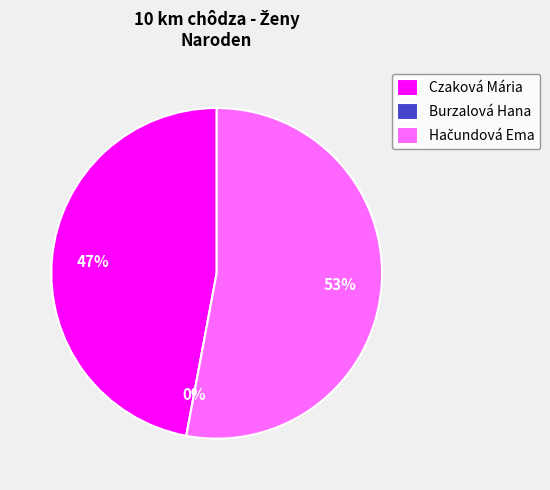

To the nearest percent, what is the difference between the largest and smallest slice percentages?

53%